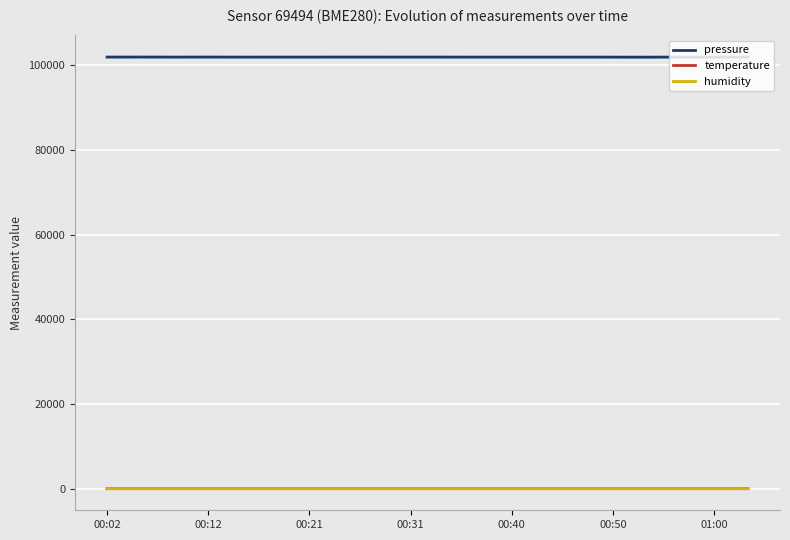

How many lines are shown in the chart?

3